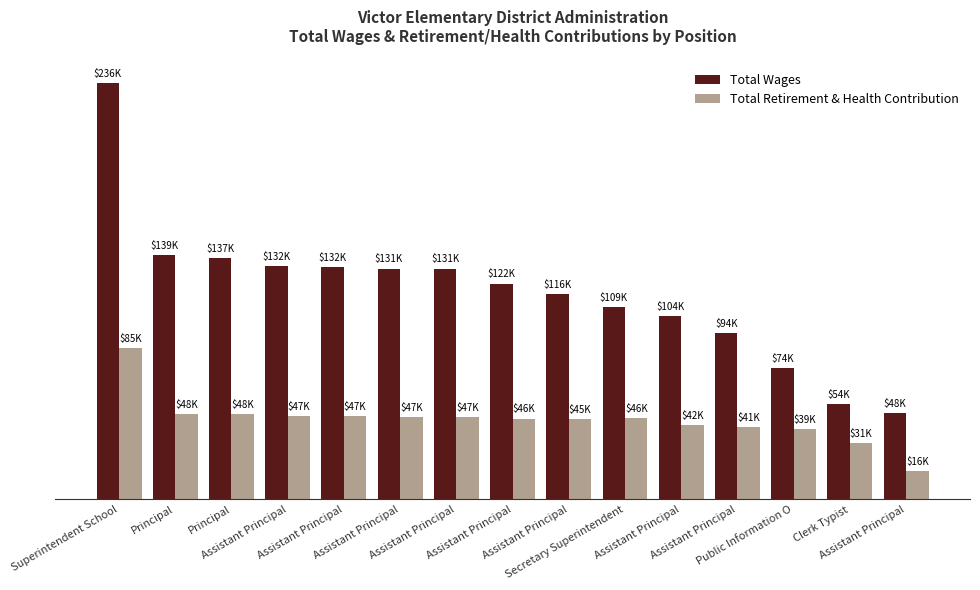

What is the sum of the Total Wages values at Principal and Assistant Principal?

233792